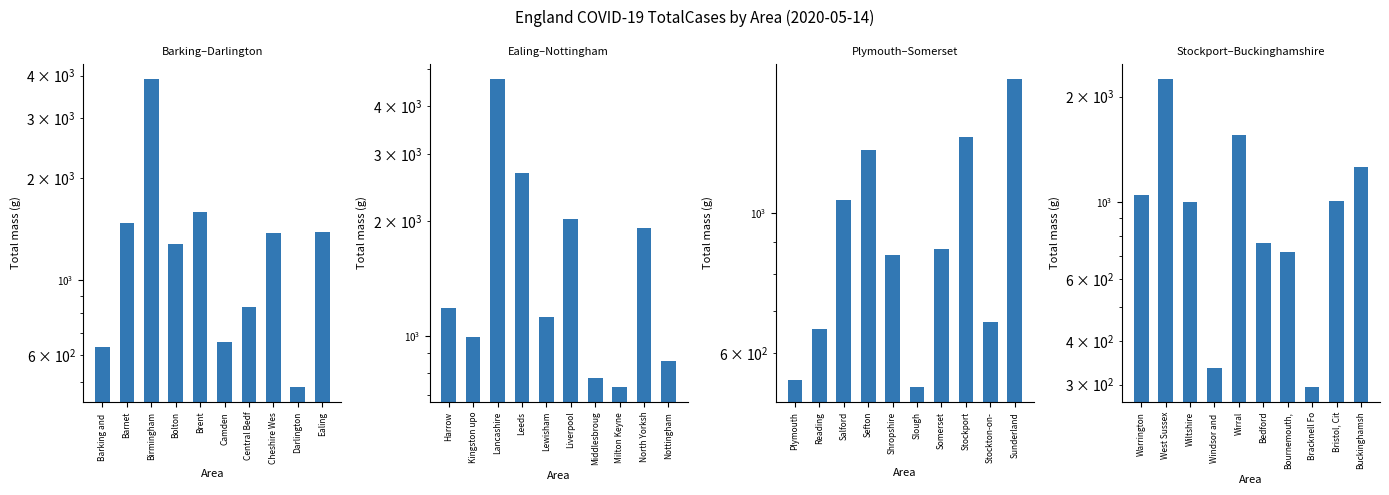

Is it true that the value at Bournemouth, is 986?

False